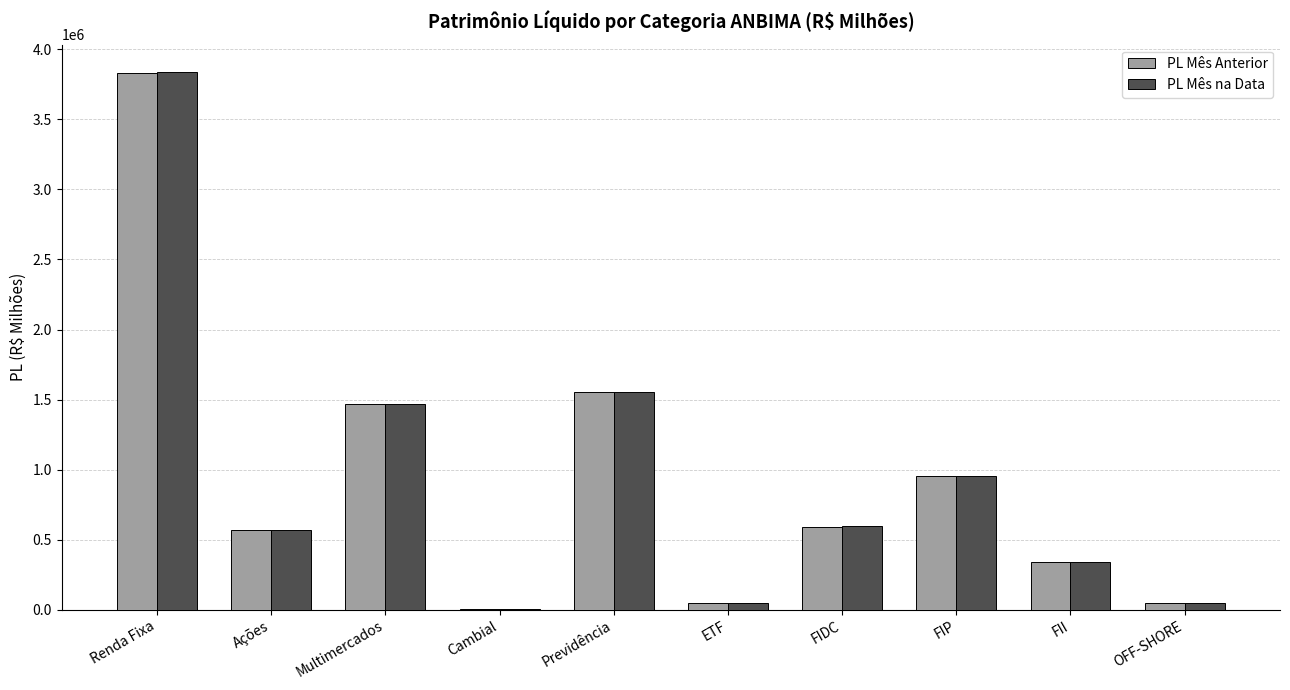

What is the greatest value displayed?

3841994.6